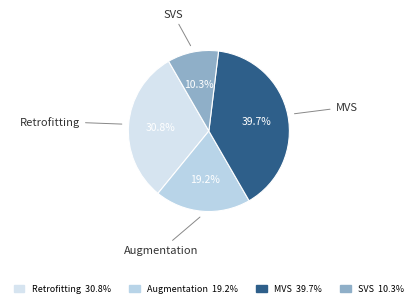

Is there a majority slice in this chart?

No